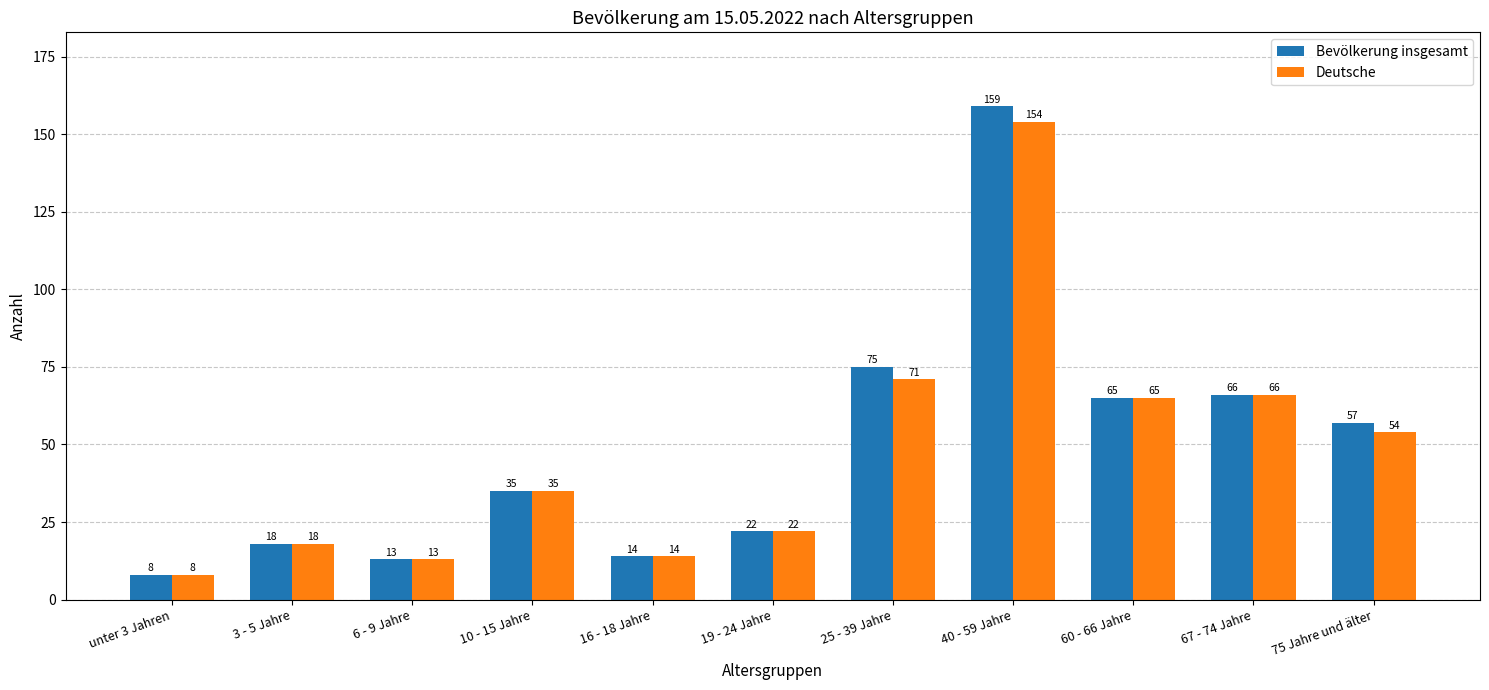

At which label does Deutsche reach its minimum?

unter 3 Jahren